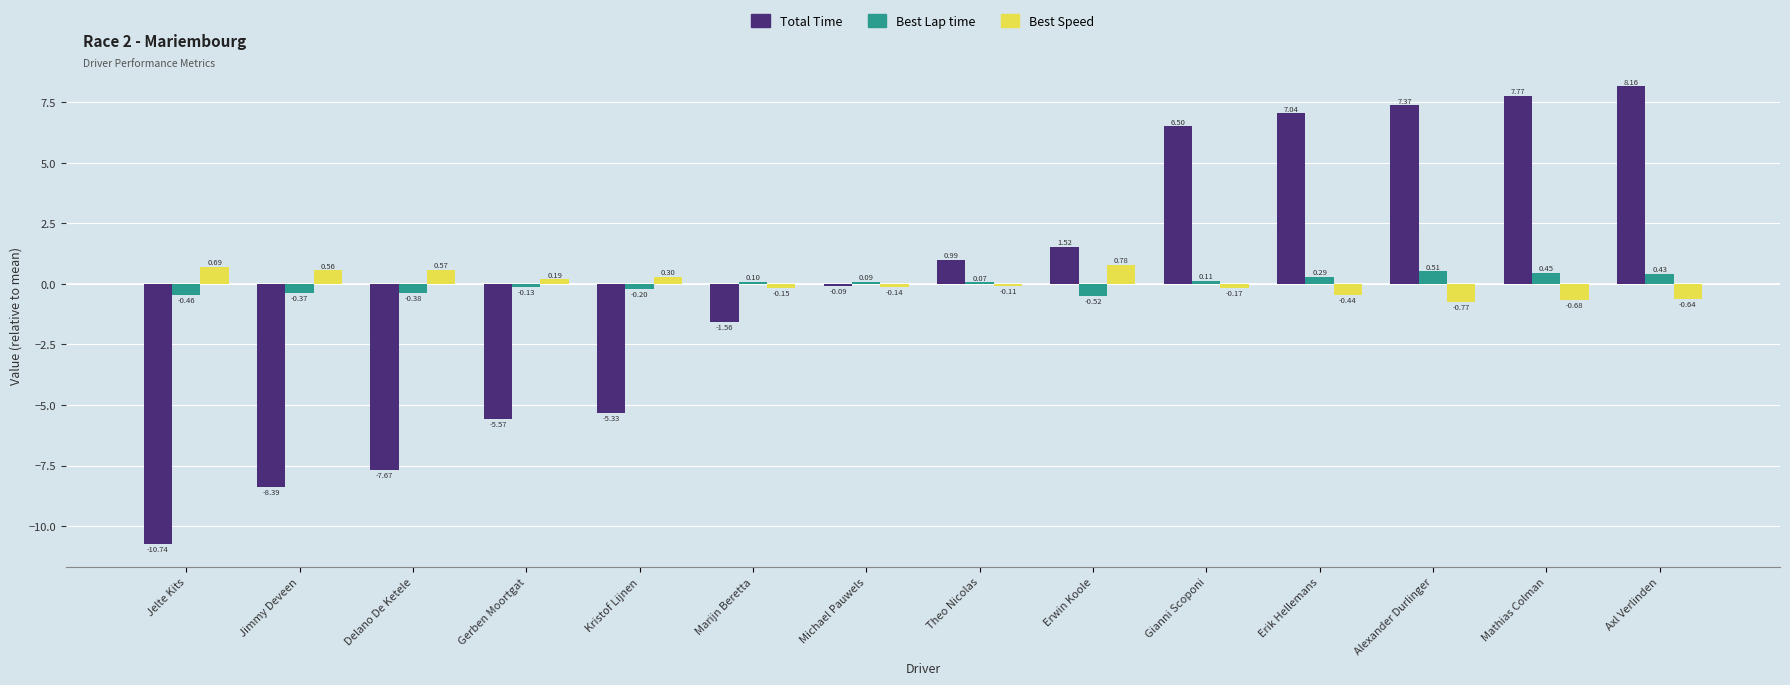

What is the difference between the second highest and second lowest values in the Best Lap time series?

0.9